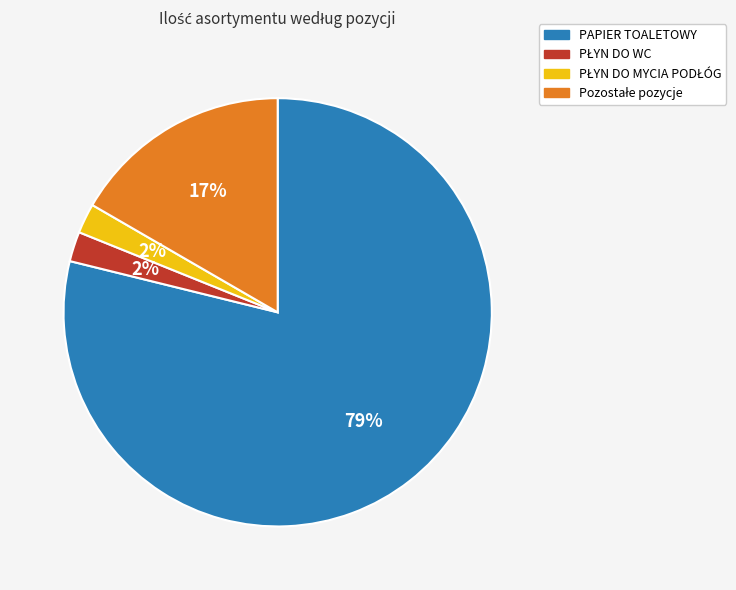

What percentage is the PAPIER TOALETOWY slice, to the nearest percent?

79%